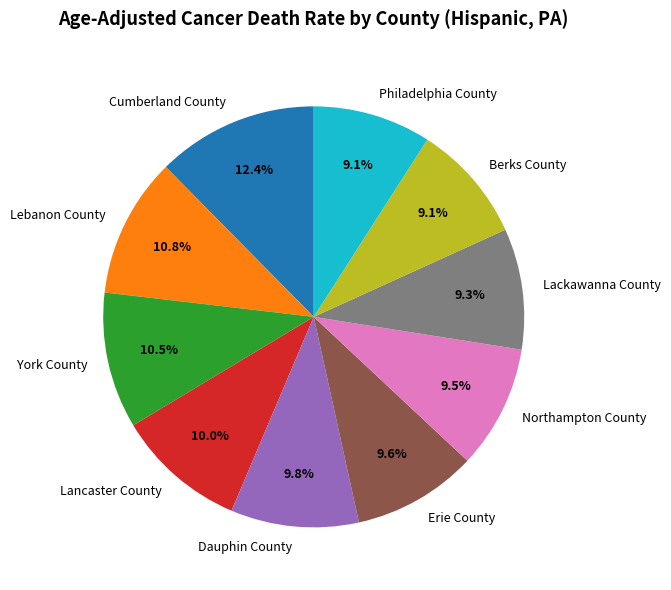

Combined, what portion of the pie is Lebanon County and Berks County?

19.9%